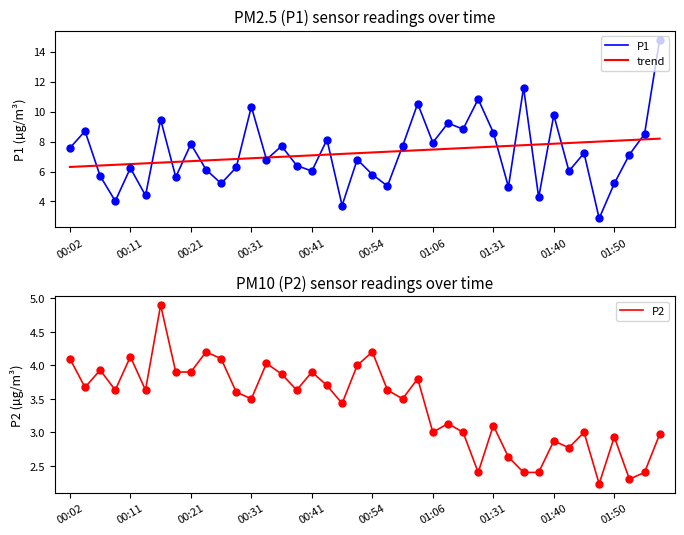

Which series has the largest Y range (max minus min)?

P1